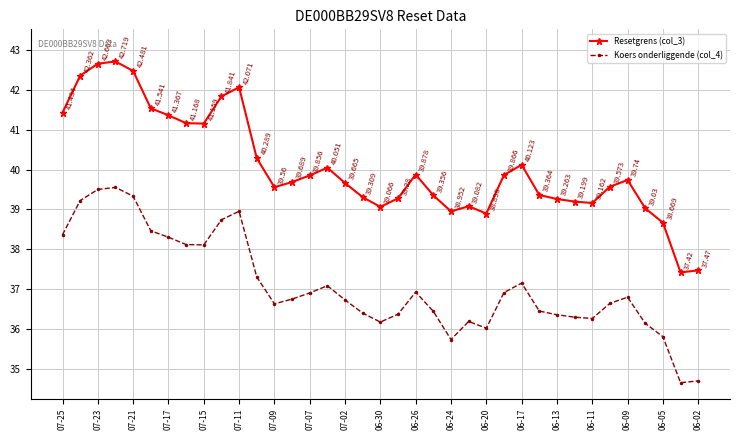

At how many categories does at least one series exceed 37?

37